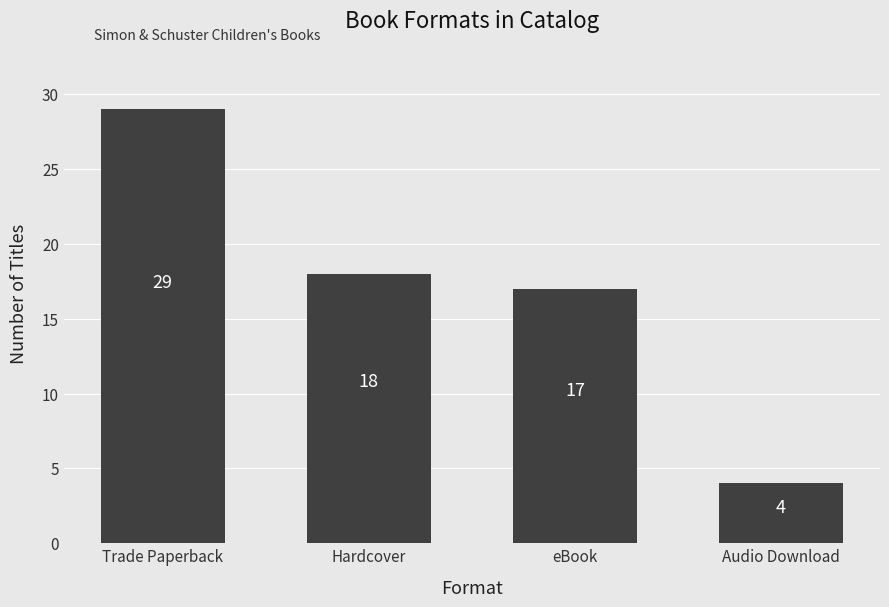

What is the average value?

17